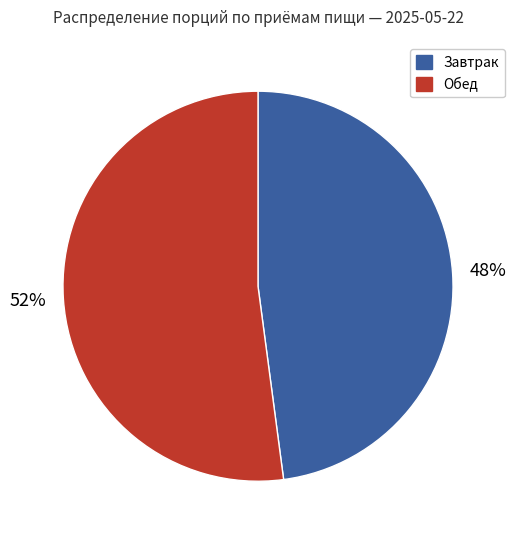

To the nearest percent, what is the average slice percentage?

50%